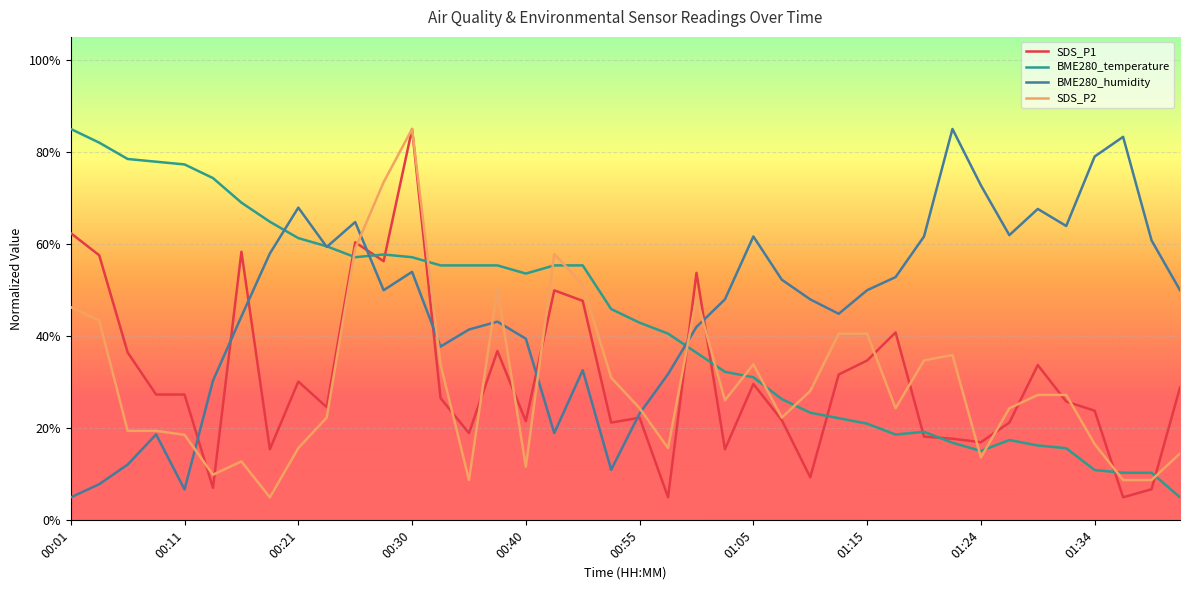

What is the minimum value shown in the chart?

5.0